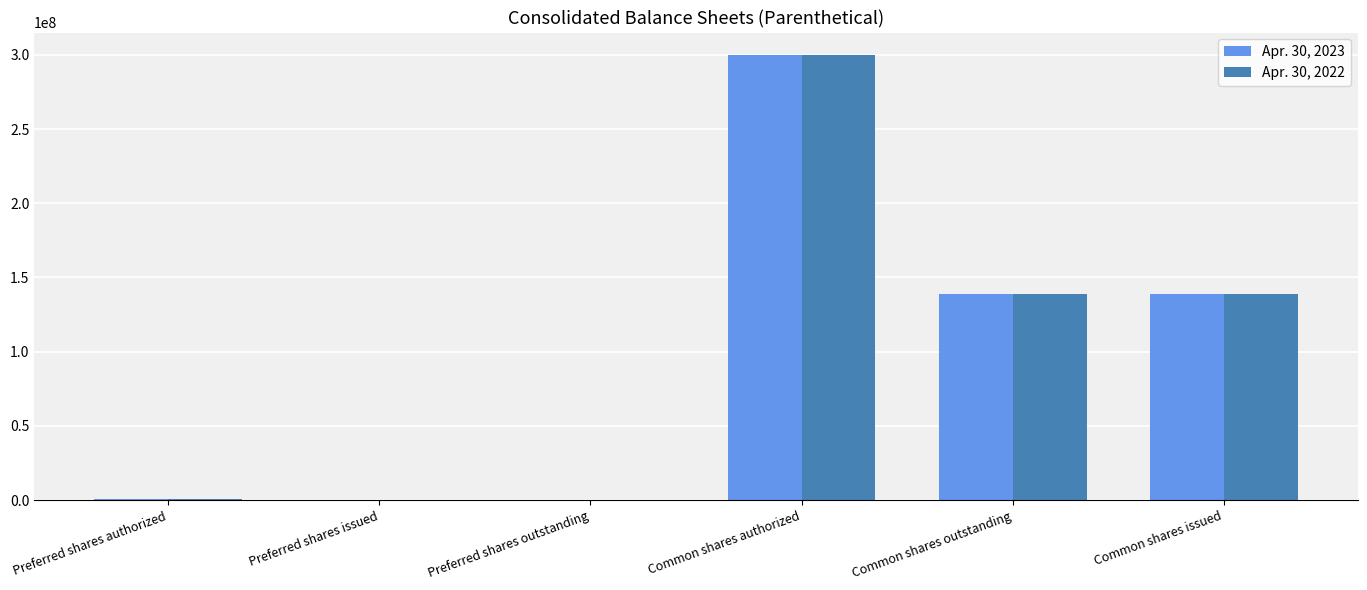

What is the greatest value displayed?

300000000